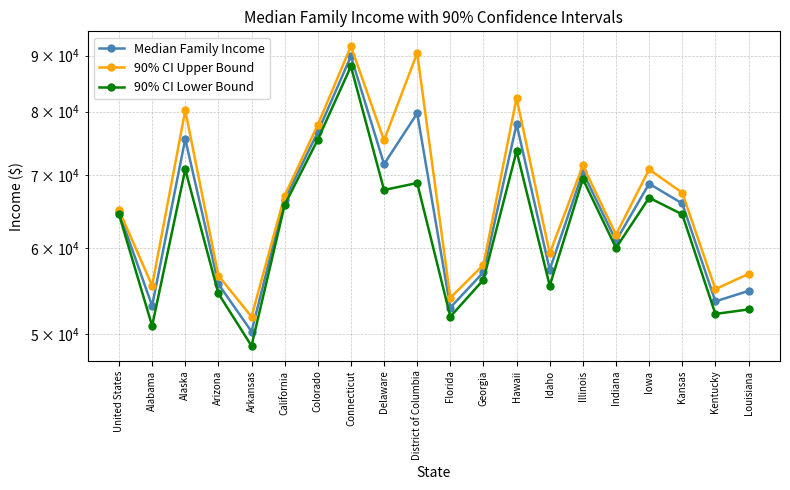

At which category does the chart reach its peak across all series?

Connecticut